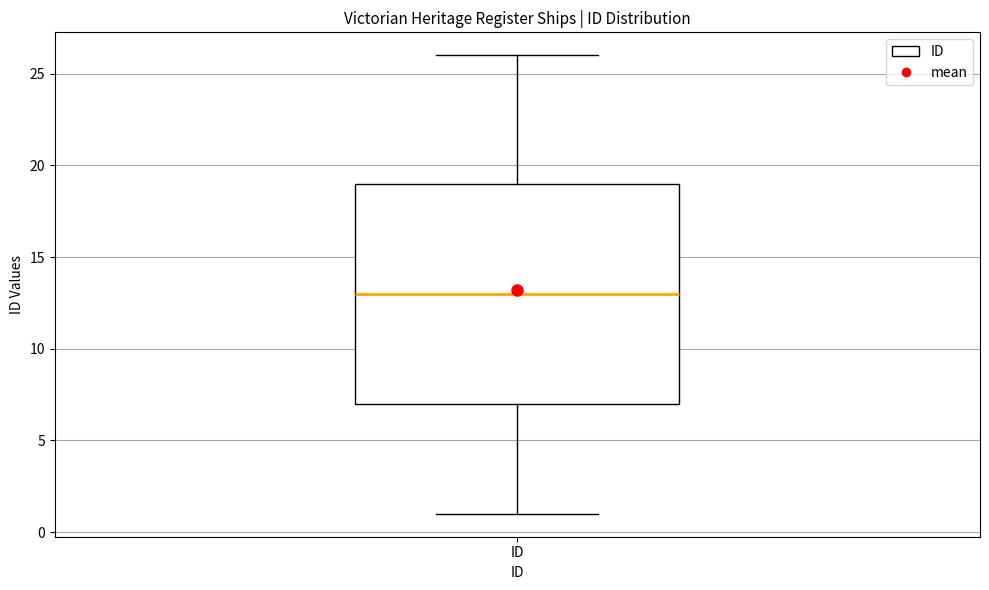

Transcribe this box plot: give where the median line is, the range the box spans, and where the two whiskers end, as read against the y-axis. The values are not printed on the chart, so give them approximately, as read against the axis.

median 13, box 7 to 19, whiskers 1 to 26